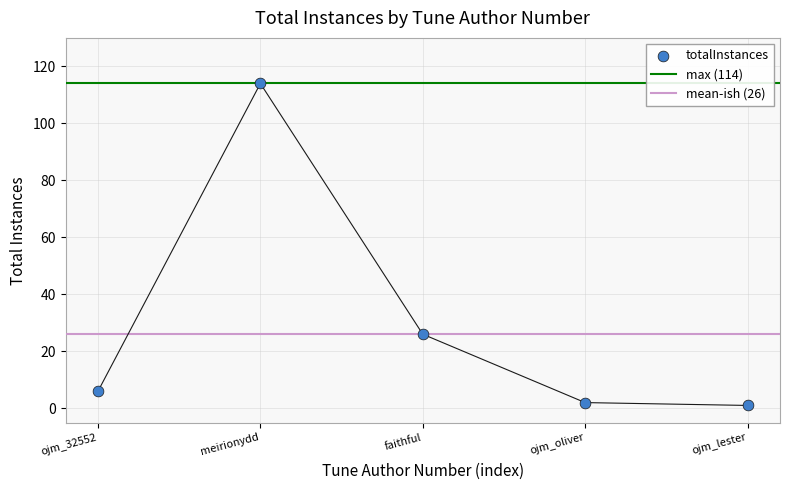

What is the ratio of the value at faithful to the value at ojm_32552?

4.3